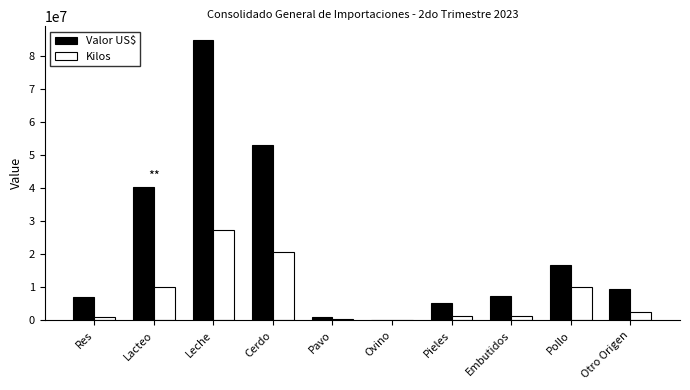

Does the chart contain stacked bars?

No